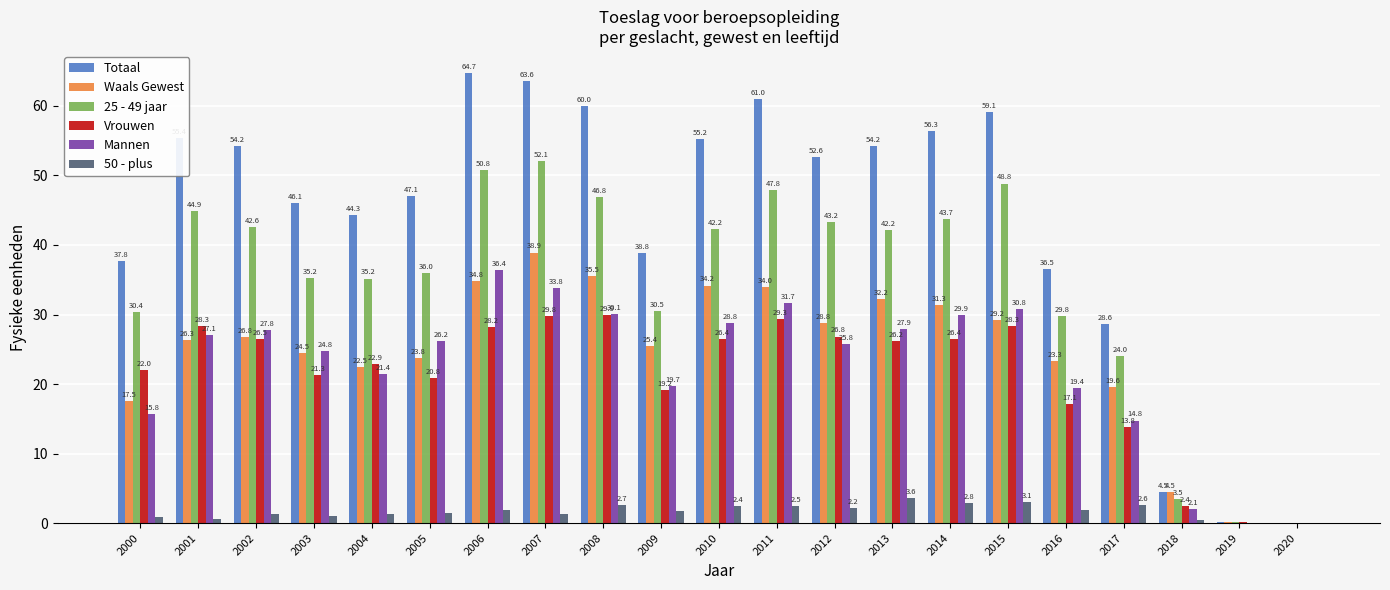

At which label is Waals Gewest closest to 19?

2017